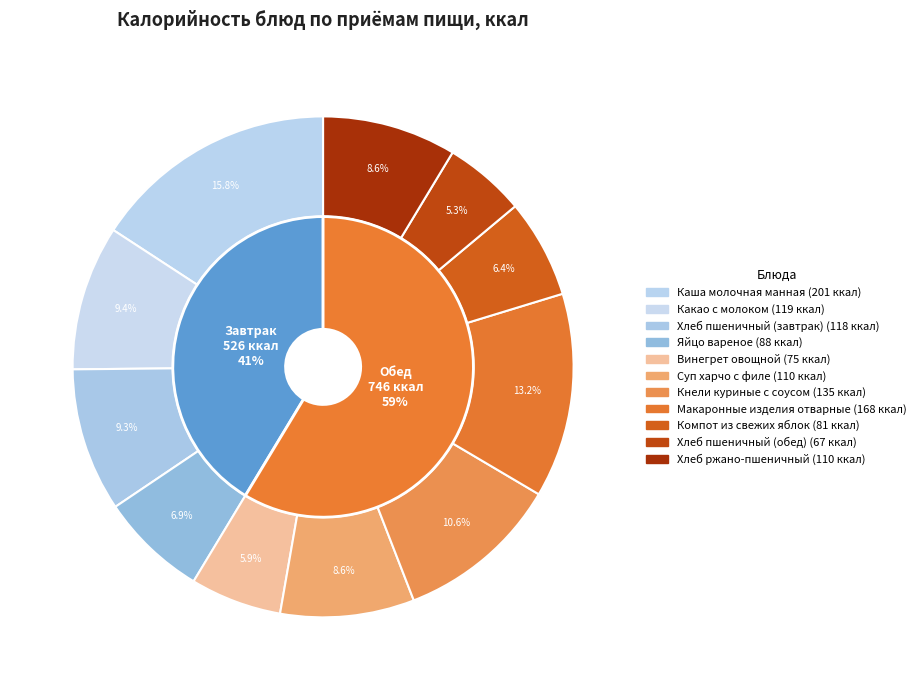

To the nearest percent, what percentage of the pie is Хлеб пшеничный (обед)?

5%